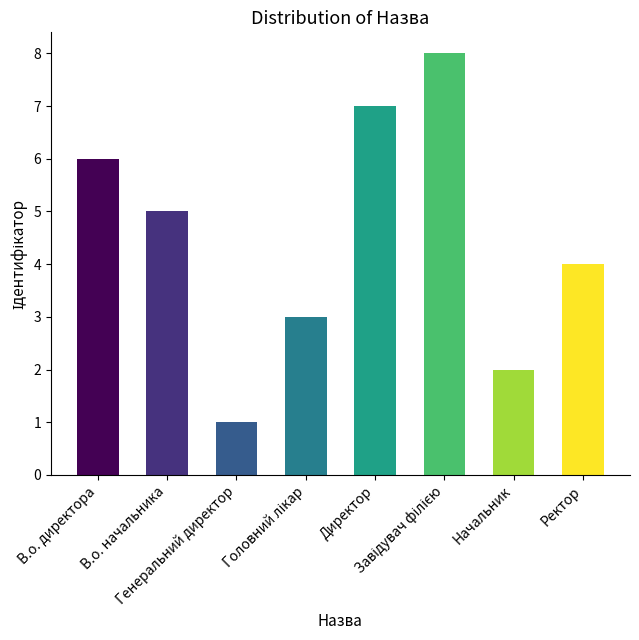

What is the difference between the maximum and minimum values?

7